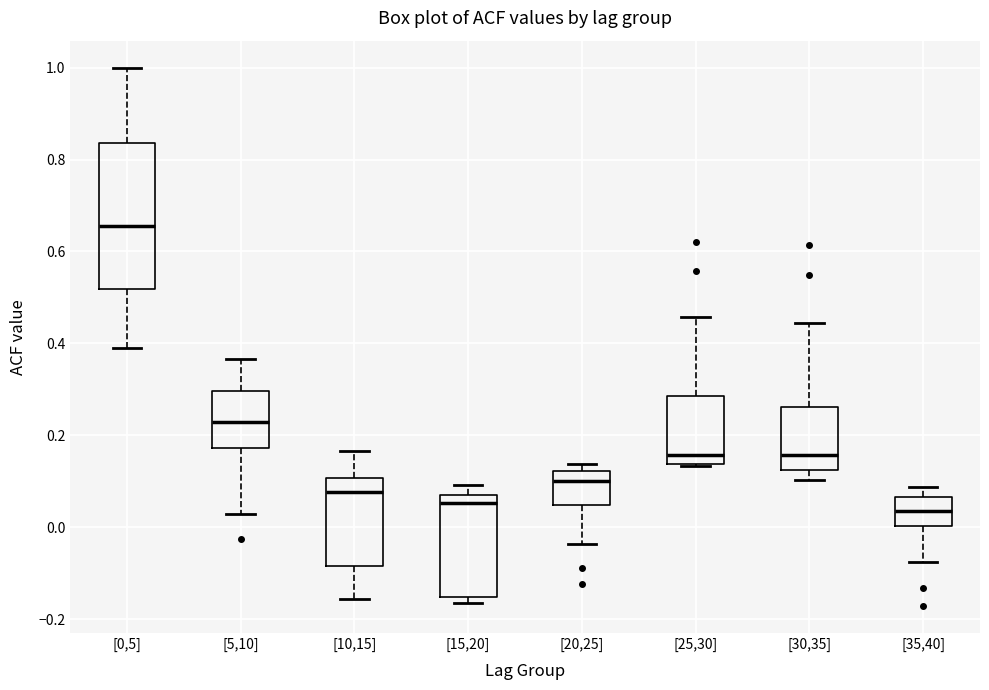

Reading left to right, read every box against the y-axis: the position of its median line, the range the box covers, and the ends of its whiskers. The values are not printed on the chart, so give them approximately, as read against the axis.

[0,5]: median 0.66, box 0.52 to 0.84, whiskers 0.40 to 1.00
[5,10]: median 0.22, box 0.18 to 0.30, whiskers 0.02 to 0.36
[10,15]: median 0.08, box -0.08 to 0.10, whiskers -0.16 to 0.16
[15,20]: median 0.06, box -0.16 to 0.08, whiskers -0.16 (just below the box's lower edge) to 0.10
[20,25]: median 0.10, box 0.04 to 0.12, whiskers -0.04 to 0.14
[25,30]: median 0.16, box 0.14 to 0.28, whiskers 0.14 to 0.46
[30,35]: median 0.16, box 0.12 to 0.26, whiskers 0.10 to 0.44
[35,40]: median 0.04, box 0.00 to 0.06, whiskers -0.08 to 0.08